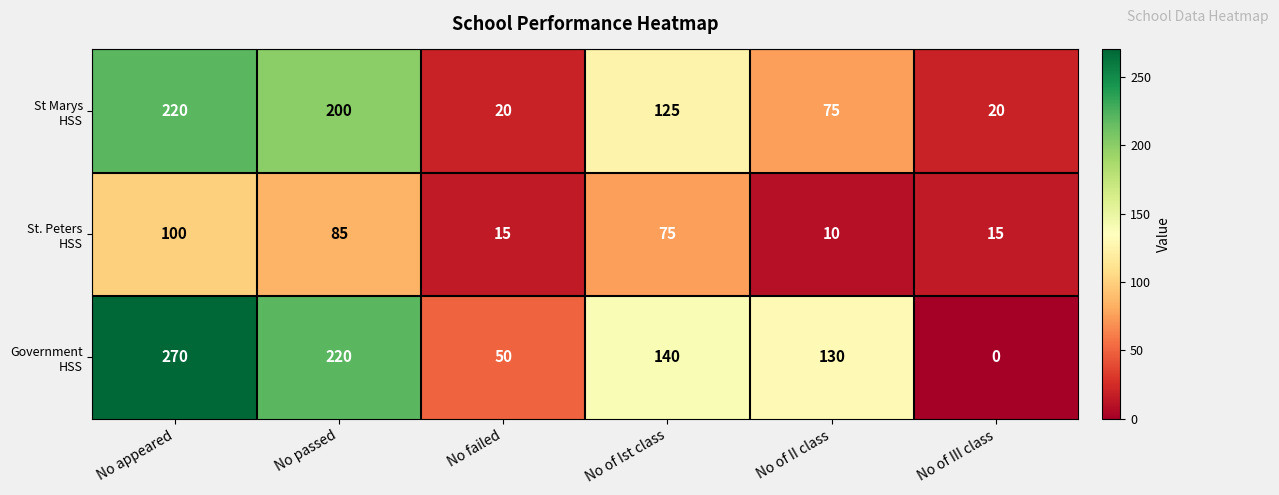

Which label corresponds to the largest value in the chart?

No appeared